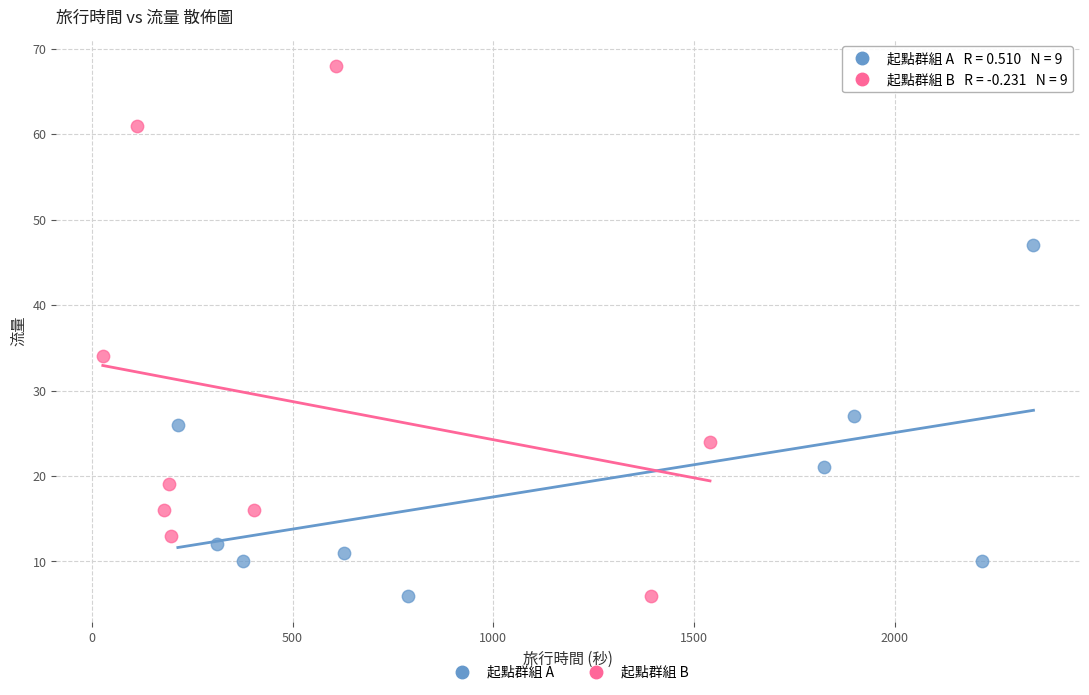

Which series contains the highest Y value?

起點群組 B